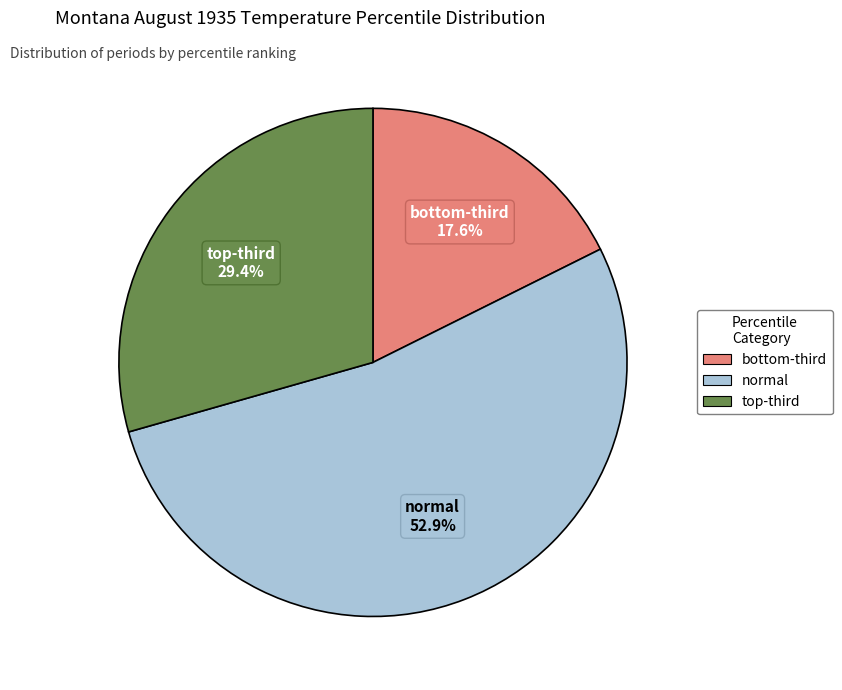

Which slice is the largest?

normal